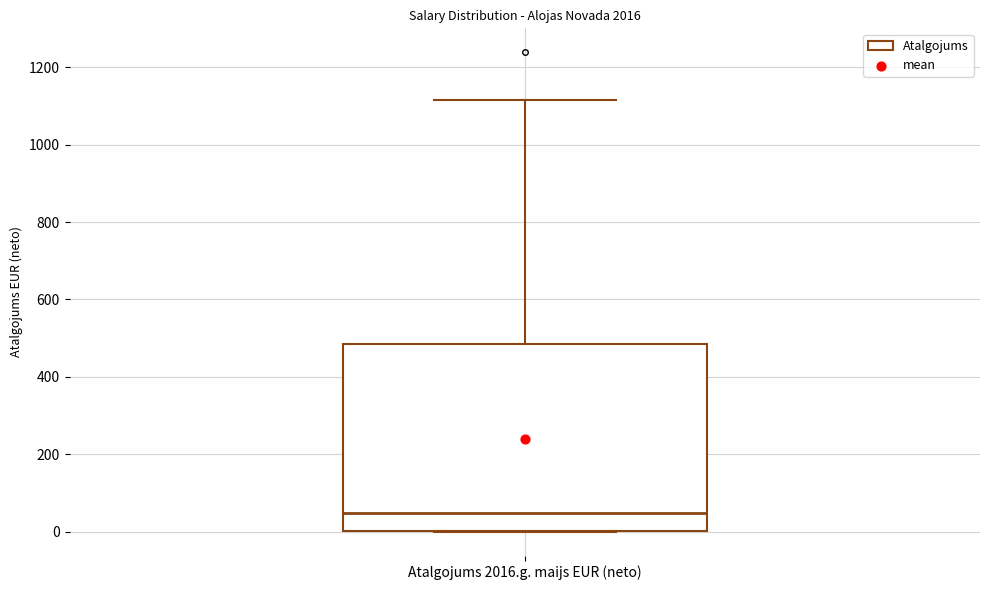

Where is the lower edge of the box for Atalgojums 2016.g. maijs EUR (neto) on the y-axis? The values are not printed on the chart, so give them approximately, as read against the axis.

0